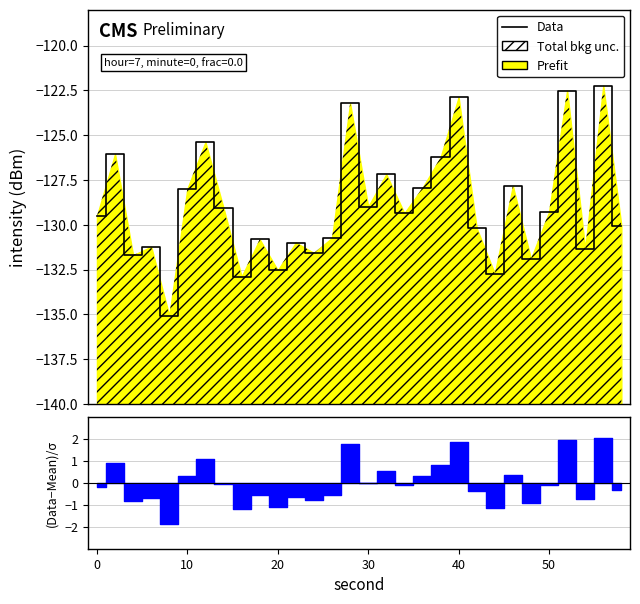

What is the difference between the second highest and second lowest values?

10.4